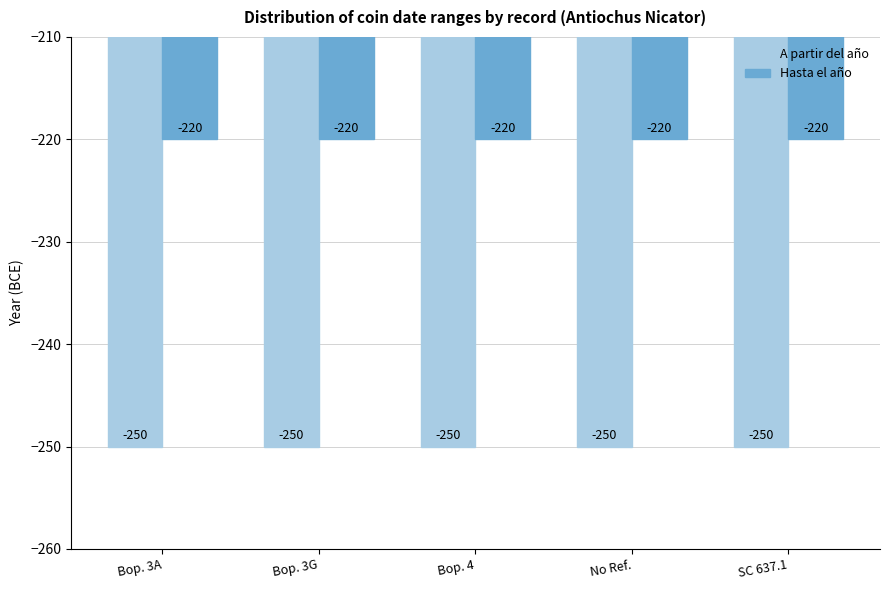

Reading left to right, extract all data points from this chart.

A partir del año: -250	-250	-250	-250	-250
Hasta el año: -220	-220	-220	-220	-220